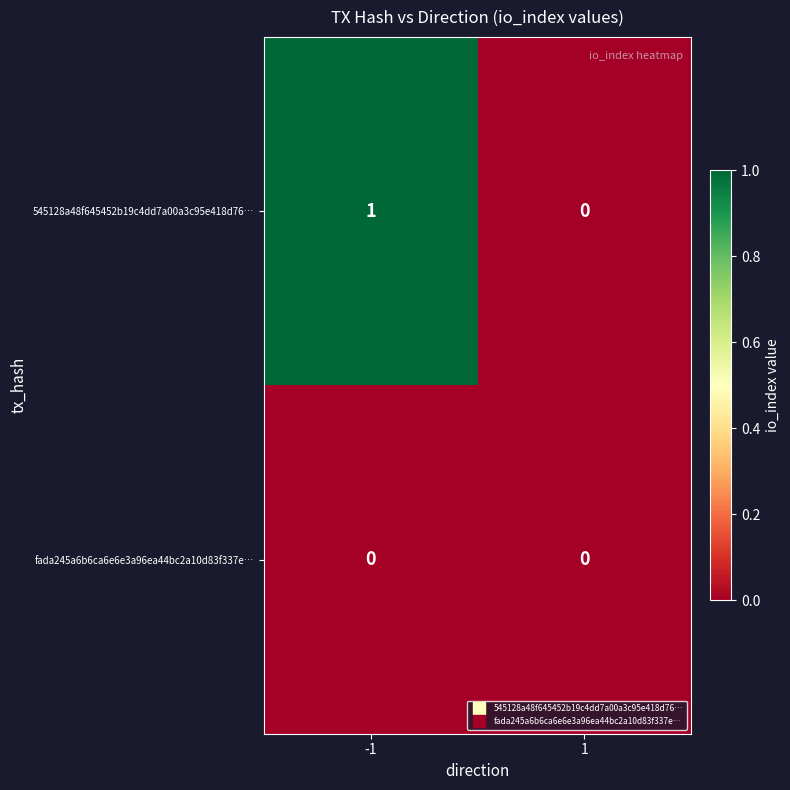

Which series changed the most between -1 and 1?

545128a48f645452b19c4dd7a00a3c95e418d76…